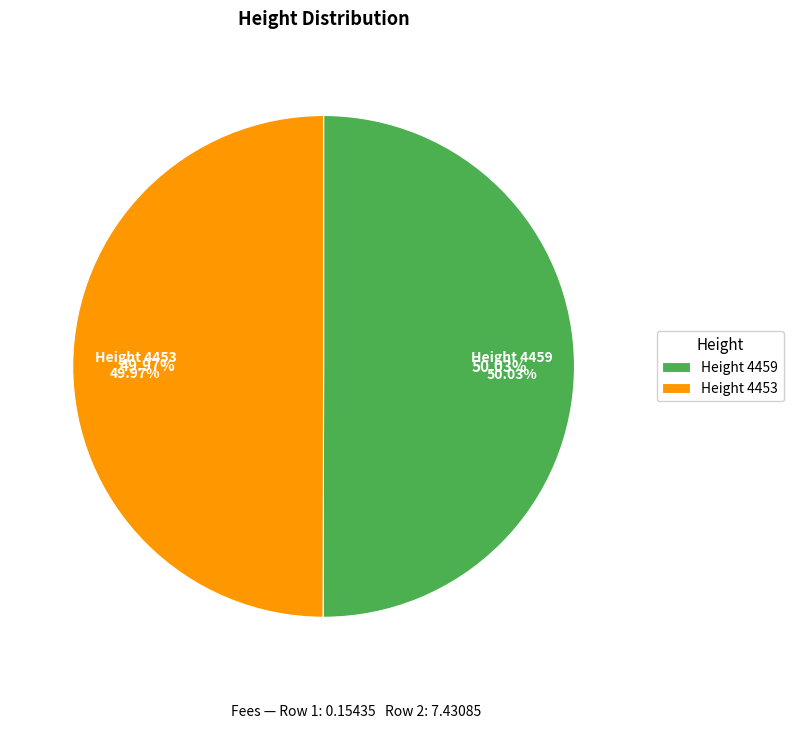

To the nearest percent, what percentage of the pie is Height 4459?

50%